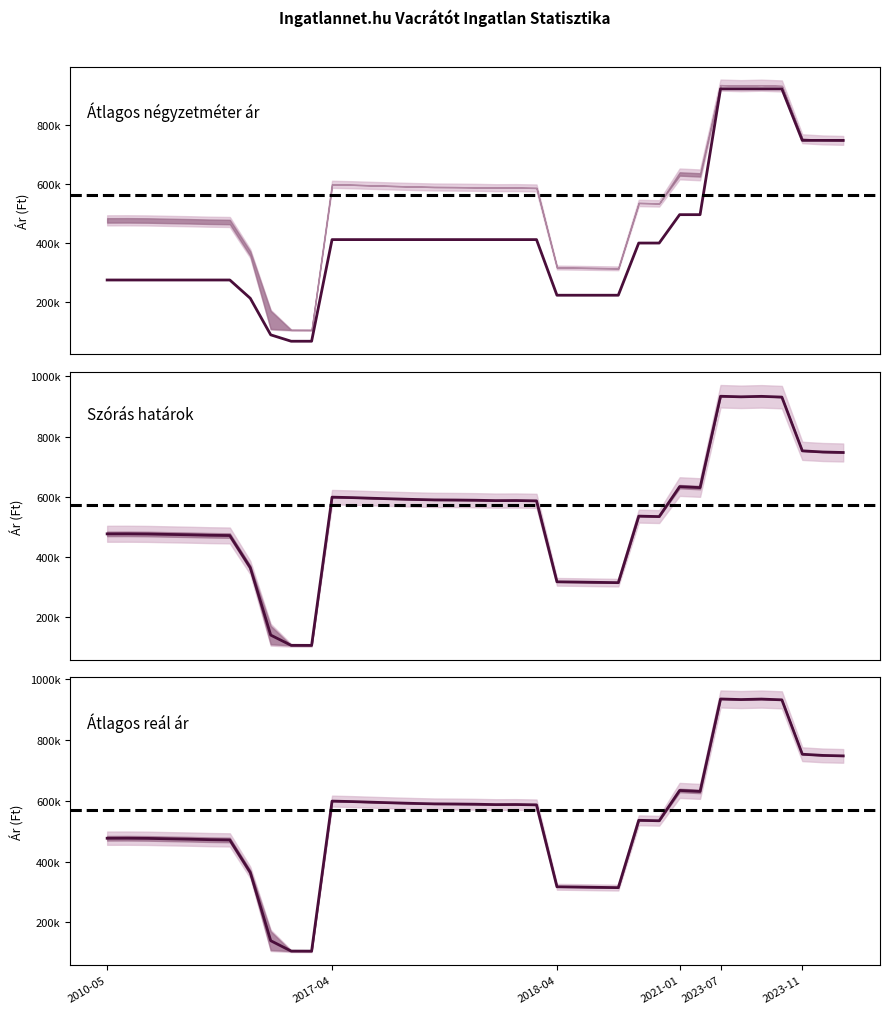

What is the sum of all Átlagos reál ár values?

20119801